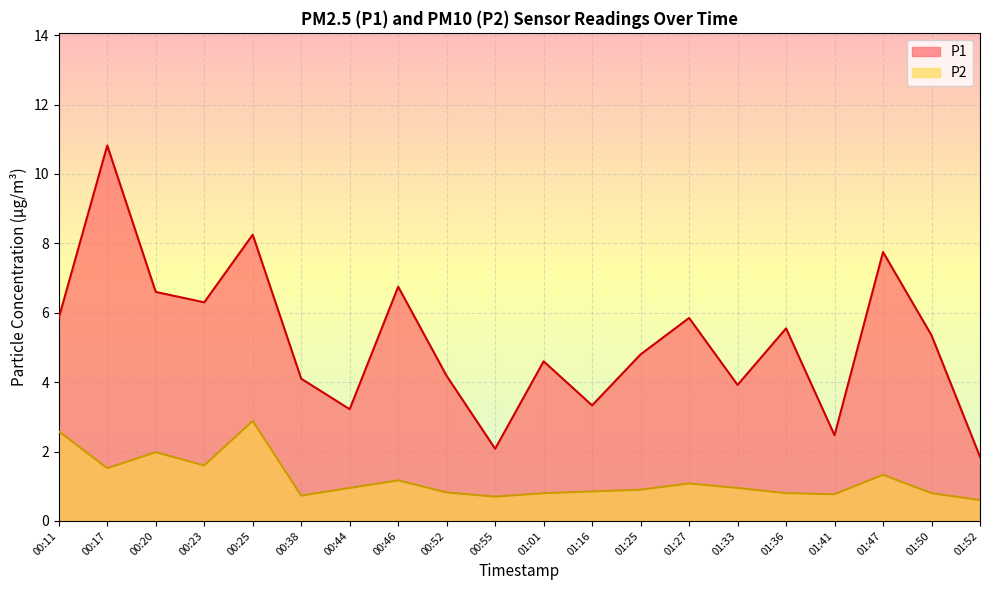

What is the difference between the highest and lowest values at 00:23?

4.7